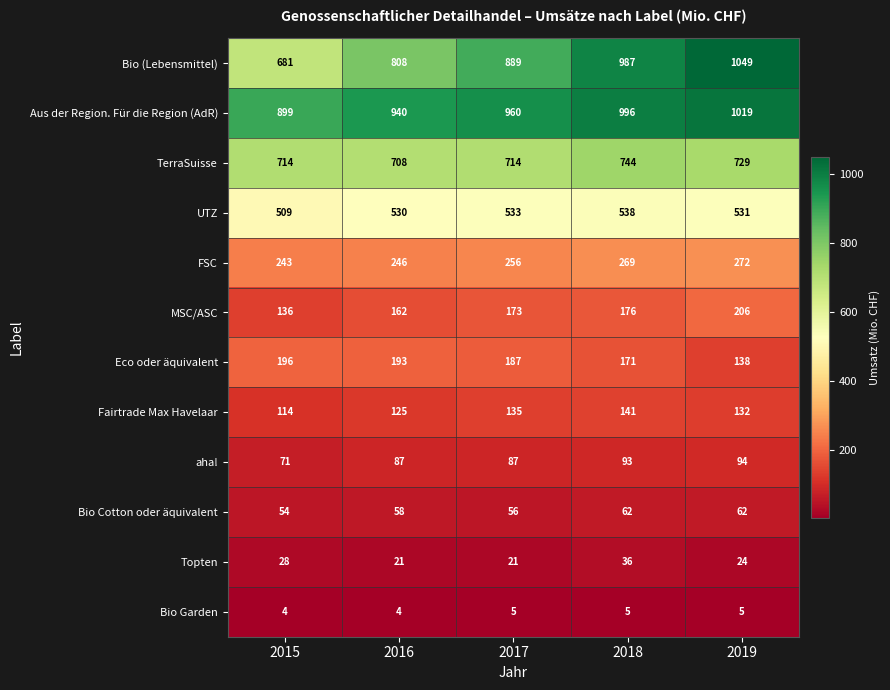

Which series changed the most between 2016 and 2019?

Bio (Lebensmittel)